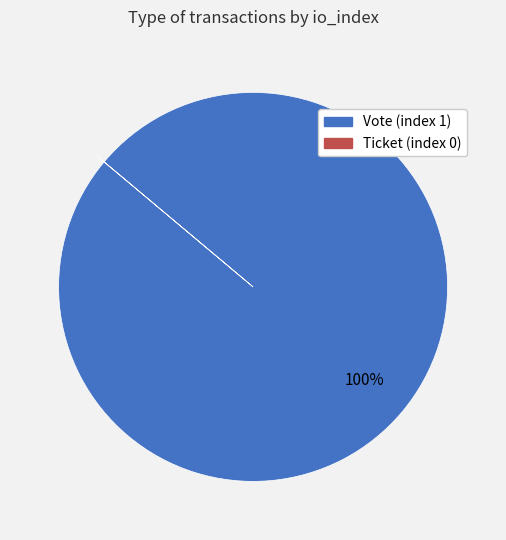

To the nearest percent, what is the average slice percentage?

50%